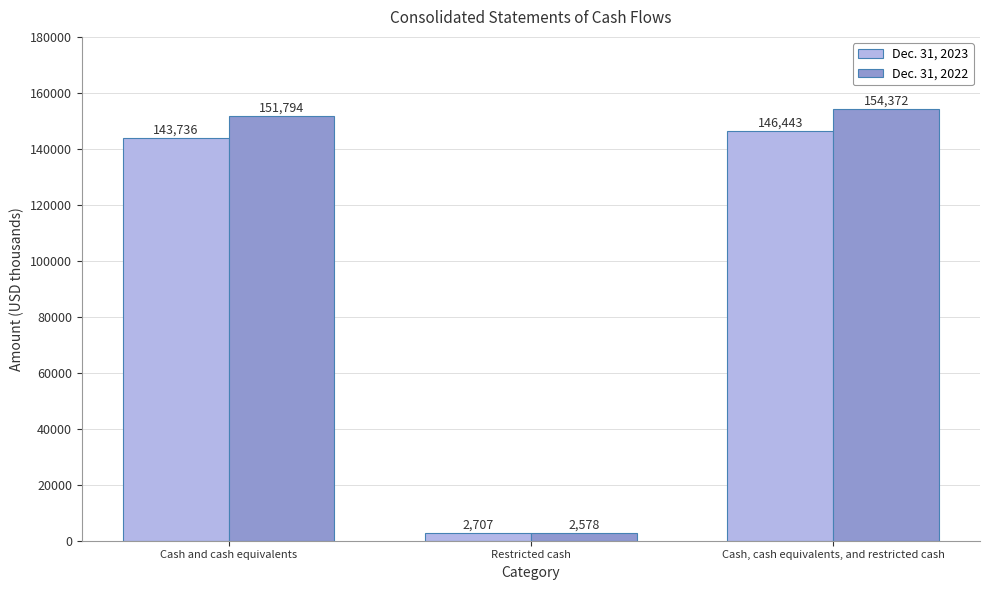

Reading left to right, extract all data points from this chart.

Dec. 31, 2023: 143736	2707	146443
Dec. 31, 2022: 151794	2578	154372